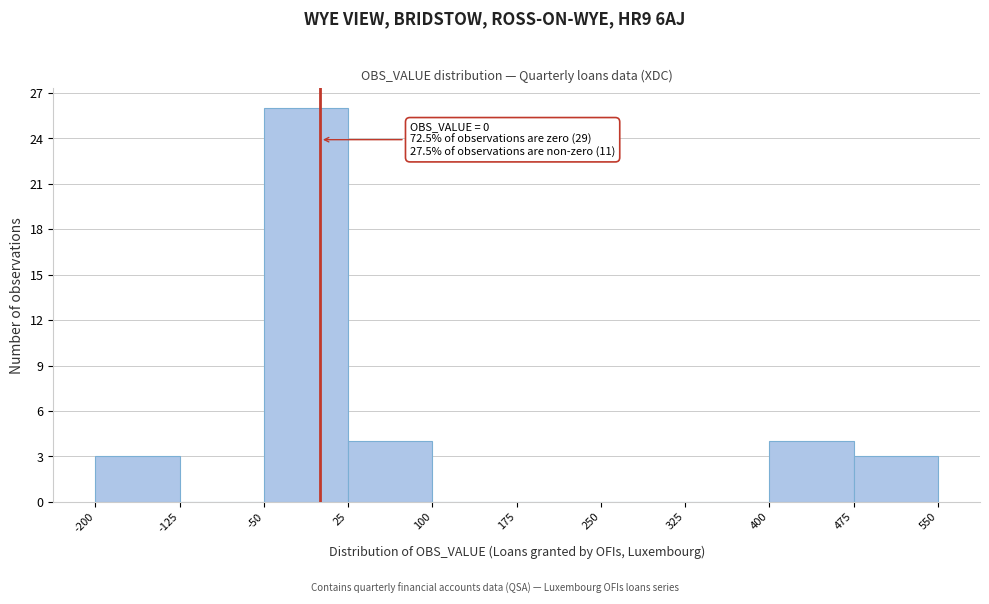

Which range on the x-axis has the tallest bar?

-50 to 25